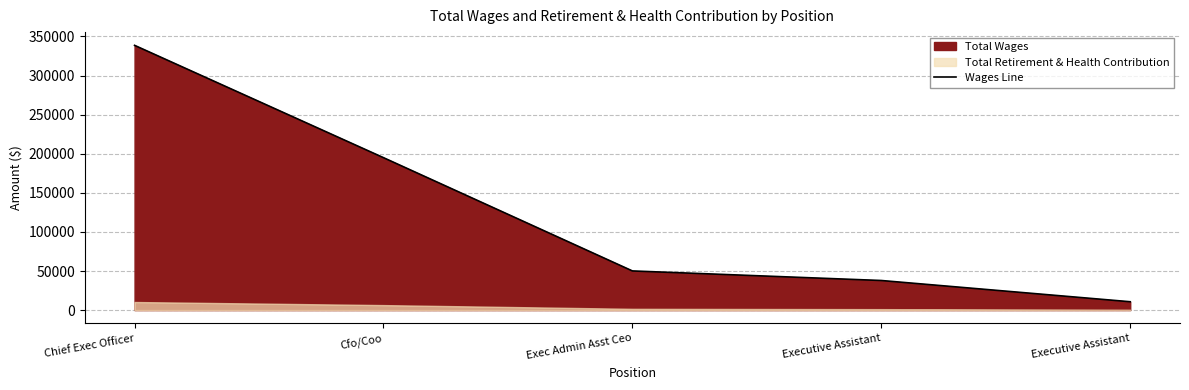

Reading left to right, list all the values displayed in this chart.

Chief Exec Officer=338668	Cfo/Coo=194985	Exec Admin Asst Ceo=50097	Executive Assistant=37861	Executive Assistant=10690